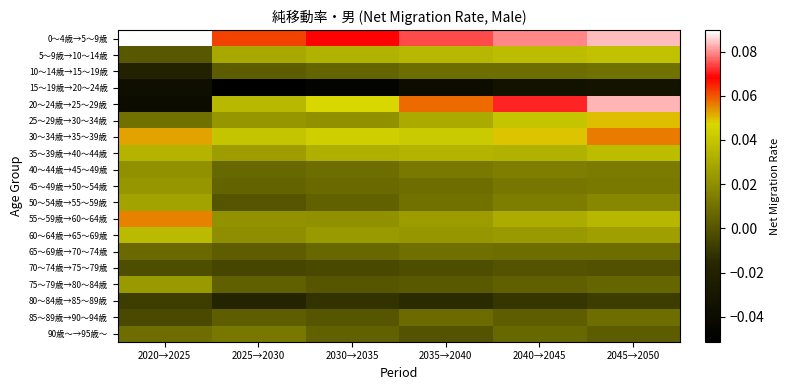

At 2020→2025, list the series in order from largest to smallest.

0～4歳→5～9歳, 55～59歳→60～64歳, 30～34歳→35～39歳, 60～64歳→65～69歳, 35～39歳→40～44歳, 50～54歳→55～59歳, 75～79歳→80～84歳, 45～49歳→50～54歳, 40～44歳→45～49歳, 25～29歳→30～34歳, 90歳～→95歳～, 65～69歳→70～74歳, 5～9歳→10～14歳, 70～74歳→75～79歳, 85～89歳→90～94歳, 80～84歳→85～89歳, 10～14歳→15～19歳, 15～19歳→20～24歳, 20～24歳→25～29歳